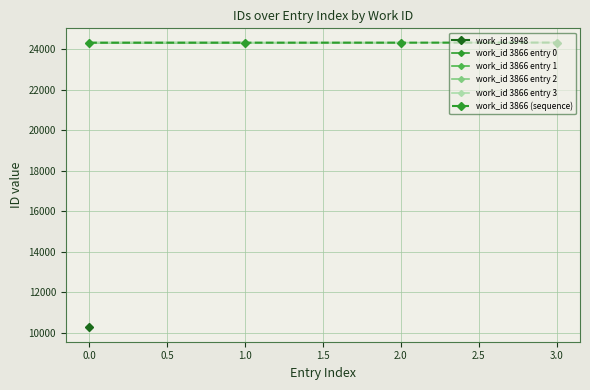

The value of work_id 3866 (sequence) at 0.0 is 35640. True or false?

False